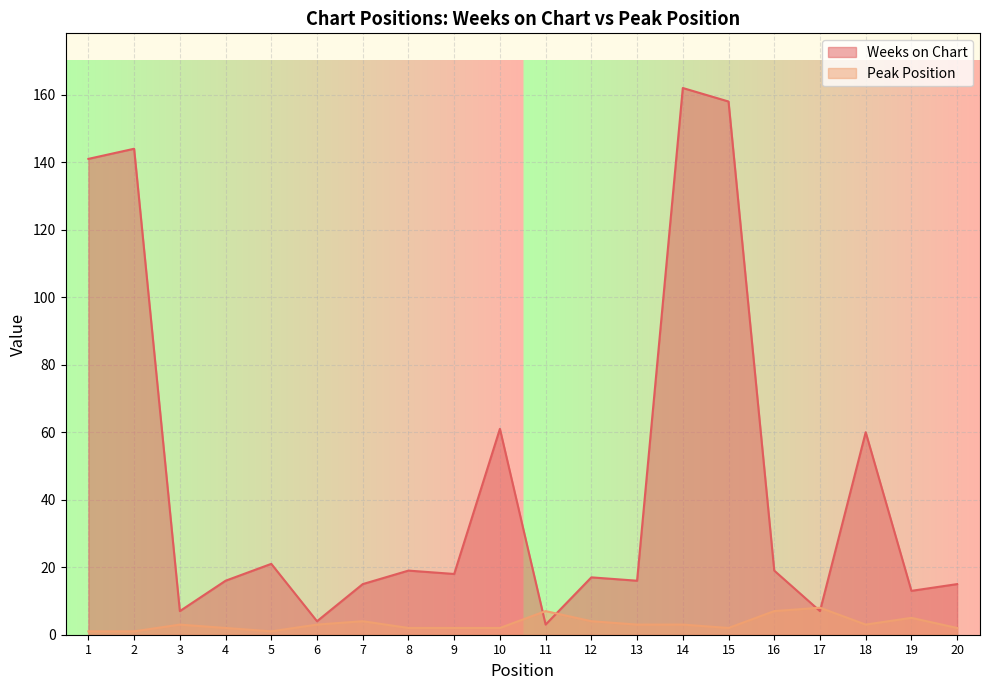

How many times do Weeks on Chart and Peak Position cross each other?

4